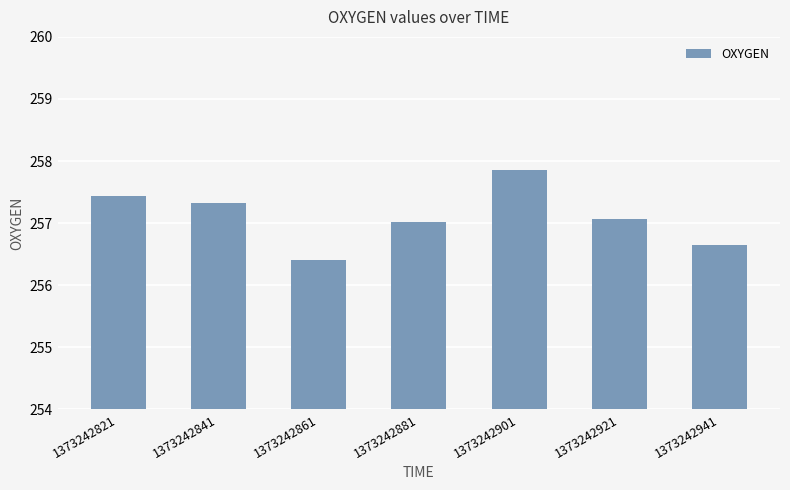

The chart shows a value of 458.1 at 1373242841. True or false?

False